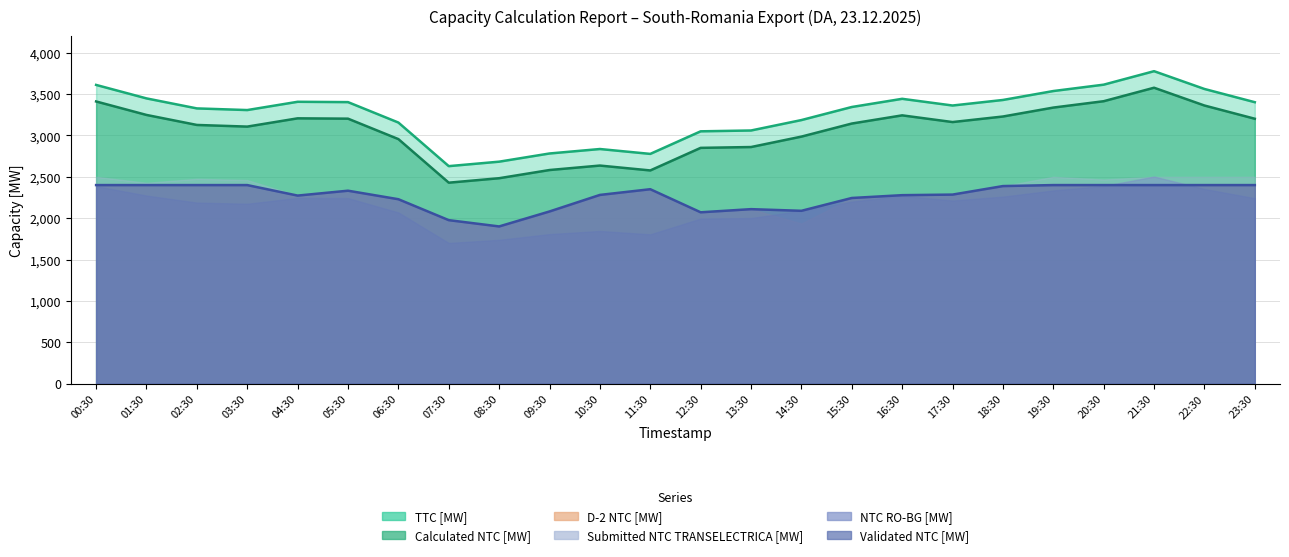

What is the sum of all TTC [MW] (line) values?

78132